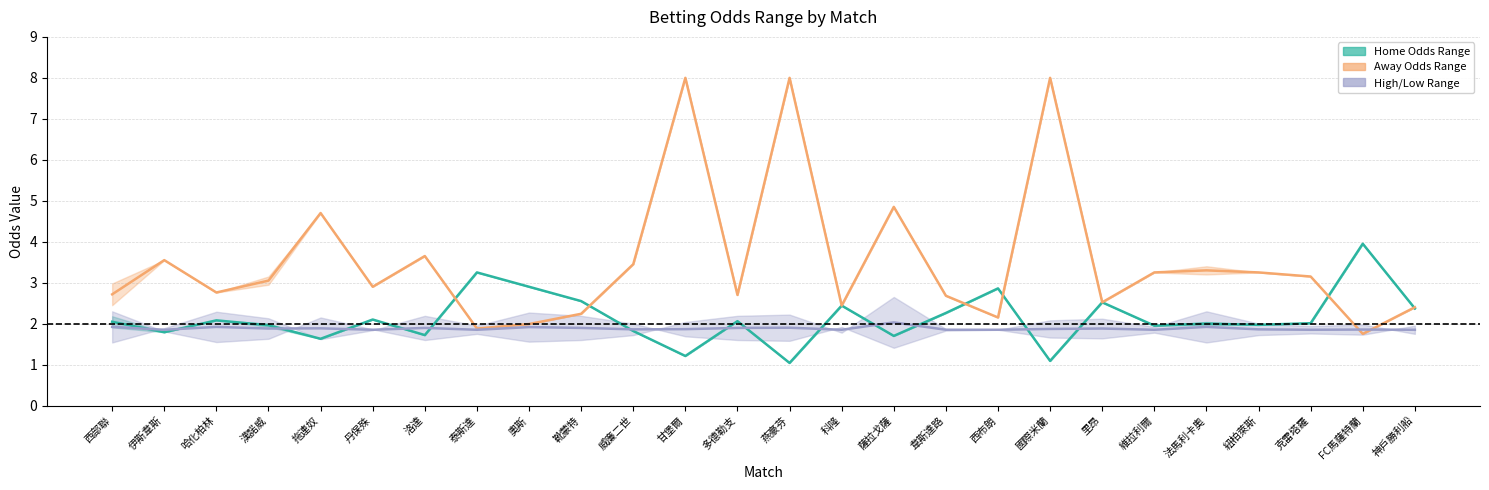

Is the value of High/Low (mid) at 西布朗 greater than the value of Home Odds (mid) at 威廉二世?

Yes